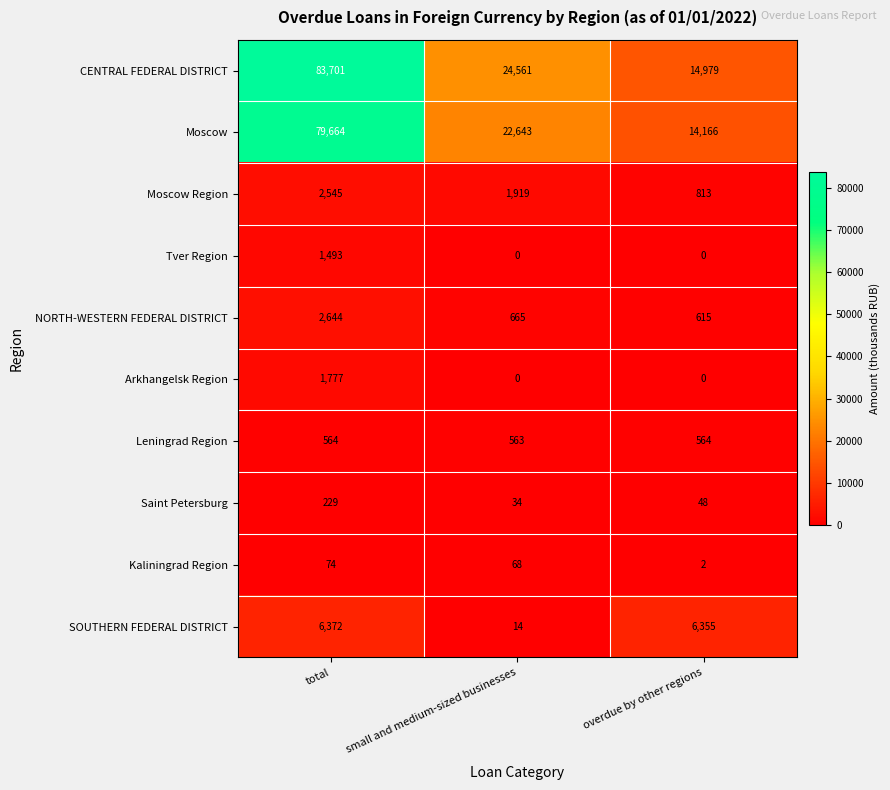

How many categories are shown in the chart?

3